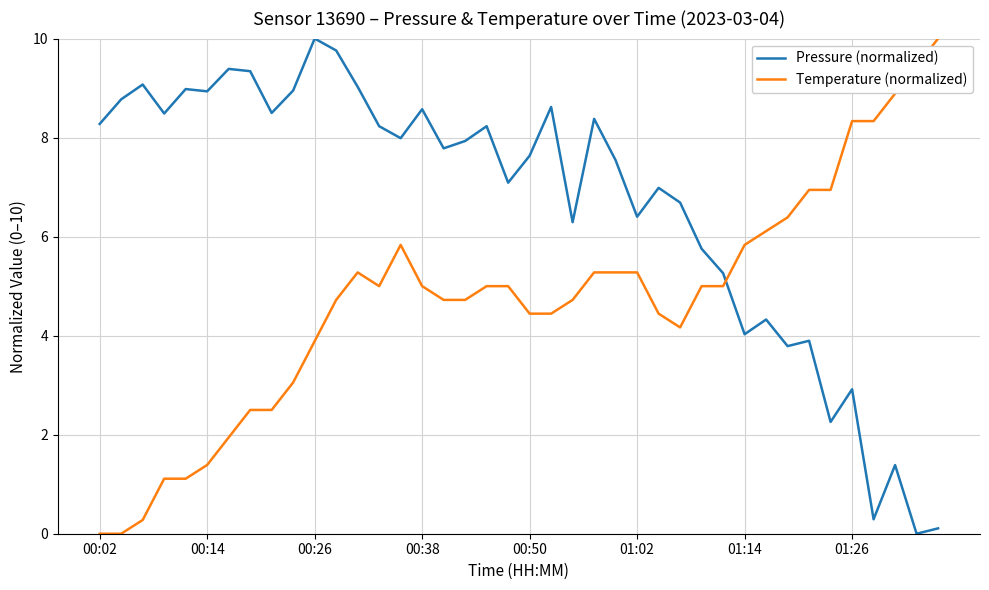

List the series in order of their overall mean, highest first.

Pressure (normalized), Temperature (normalized)